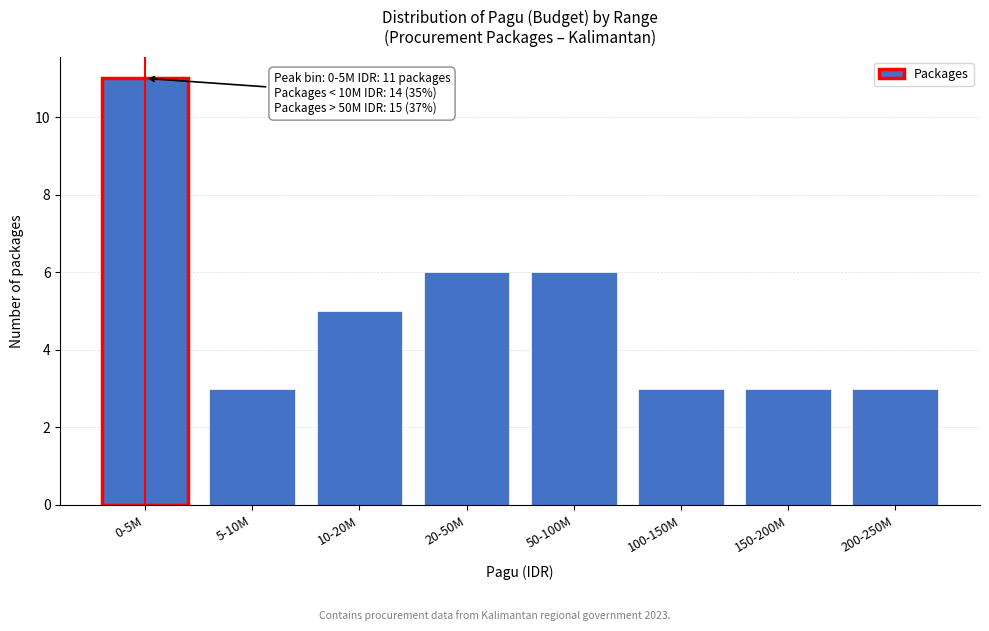

Reading left to right, what are all the values shown in this chart?

0-5M=11	5-10M=3	10-20M=5	20-50M=6	50-100M=6	100-150M=3	150-200M=3	200-250M=3